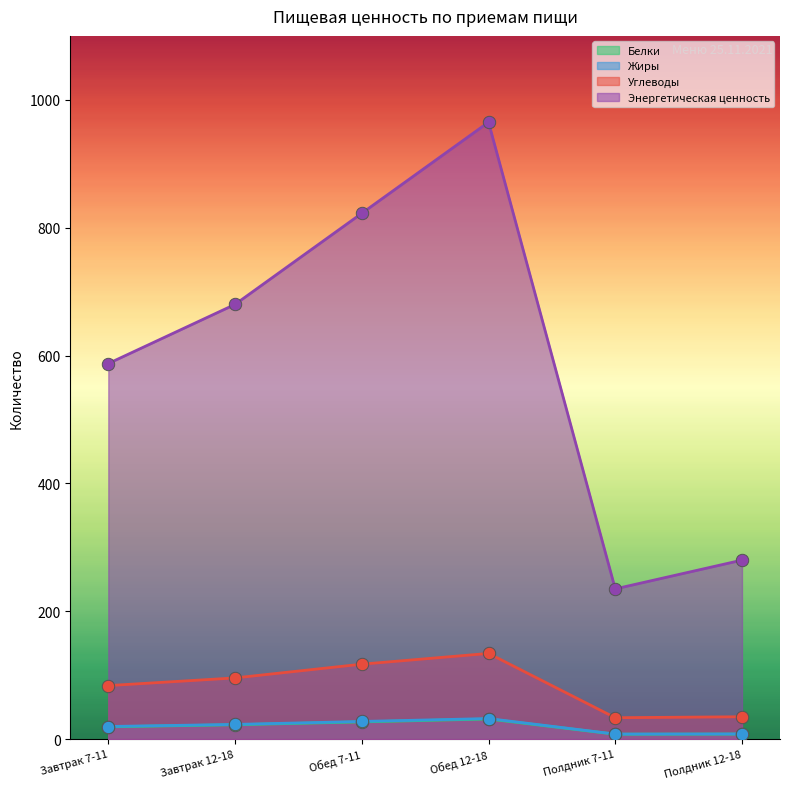

What is the total value across all series at Обед 12-18?

1162.8